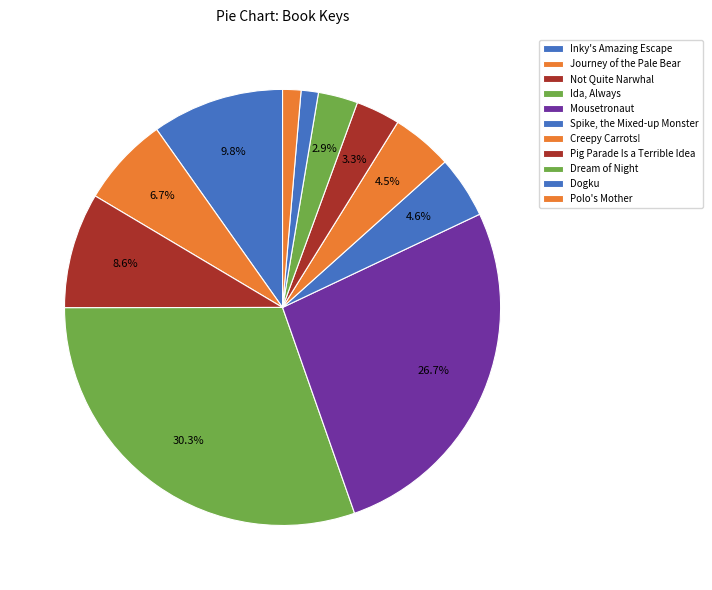

What percentage is the Creepy Carrots! slice, to the nearest percent?

5%